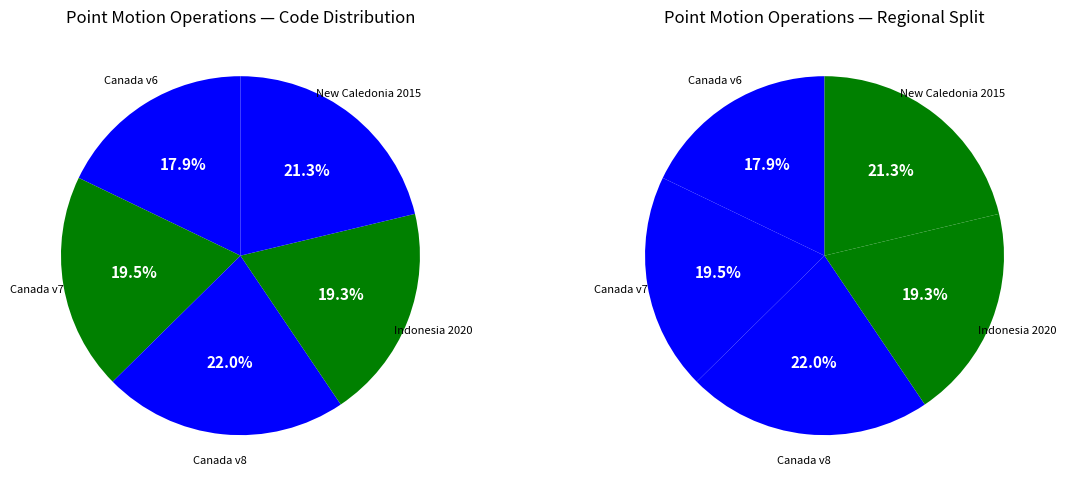

To the nearest percent, what percentage of the pie is Indonesian Deformation Model 2020?

19%